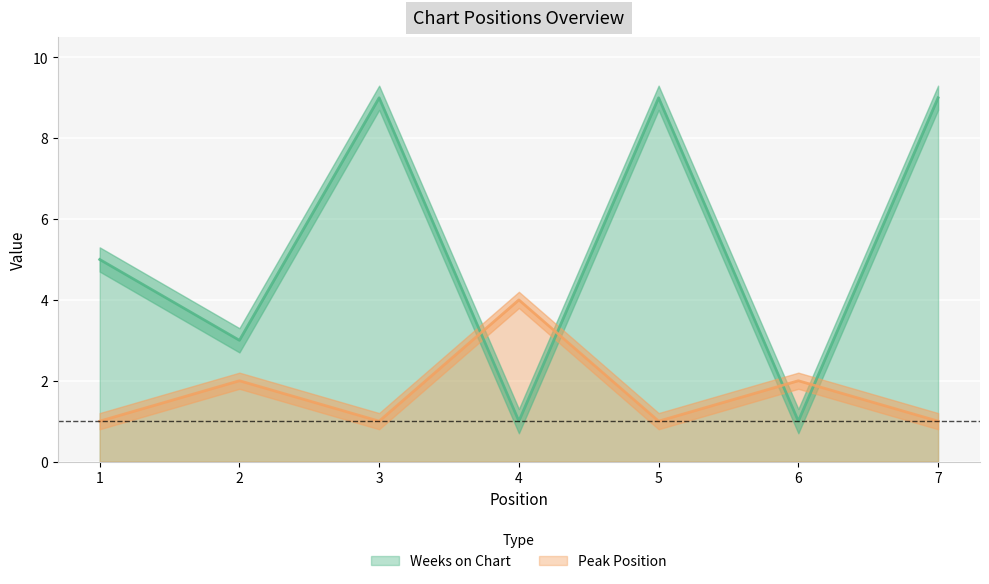

Between which two adjacent categories do Weeks on Chart and Peak Position first intersect?

3 and 4